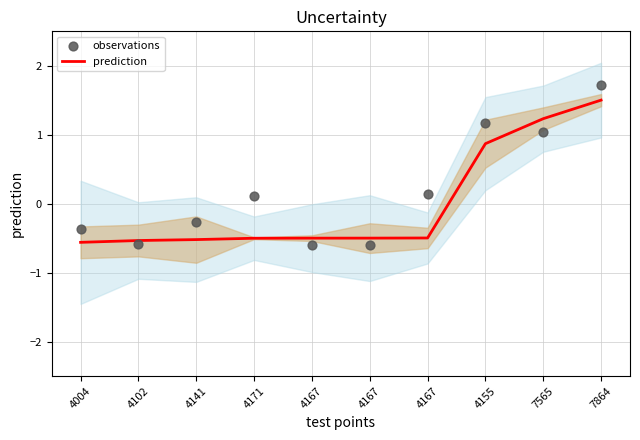

Which series has the largest total across all categories?

observations